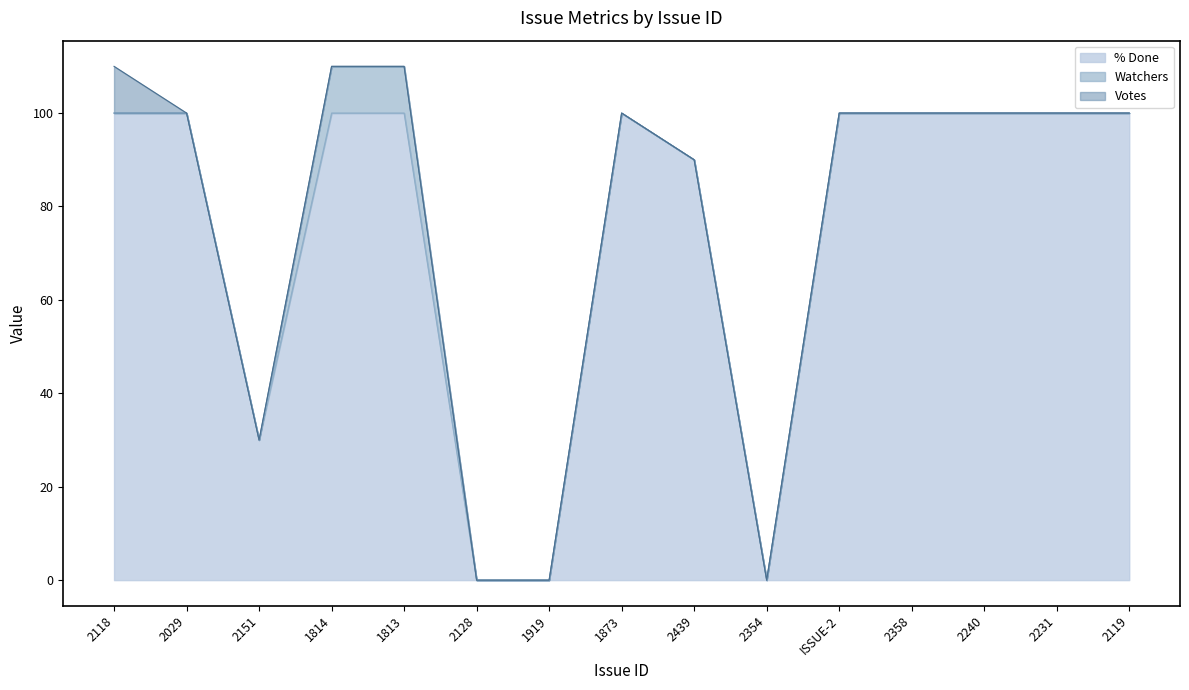

How many data points in Watchers are above 0?

2